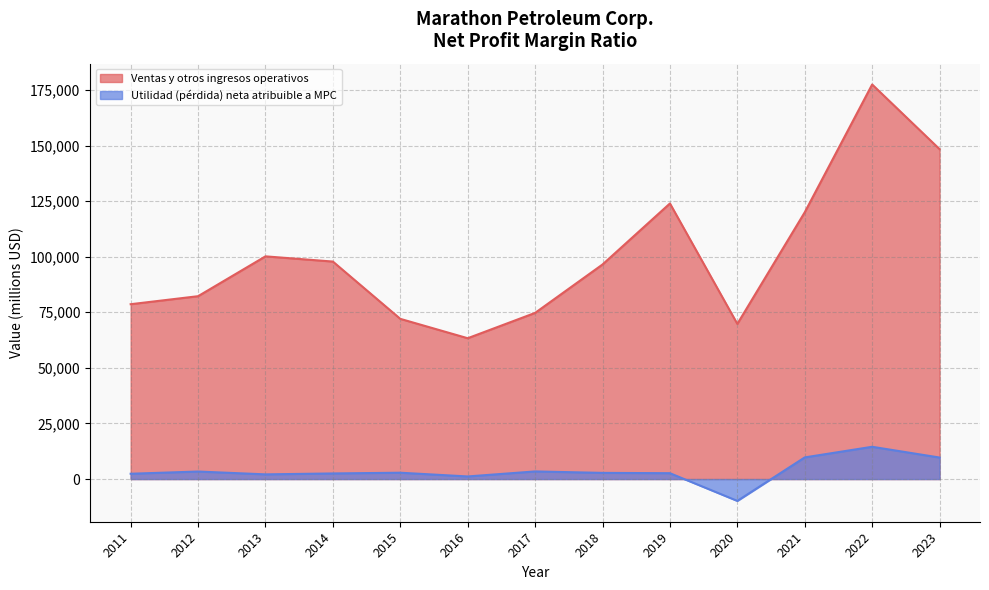

Rank the series at 2019 from lowest to highest value.

Utilidad (pérdida) neta atribuible a MPC, Ventas y otros ingresos operativos